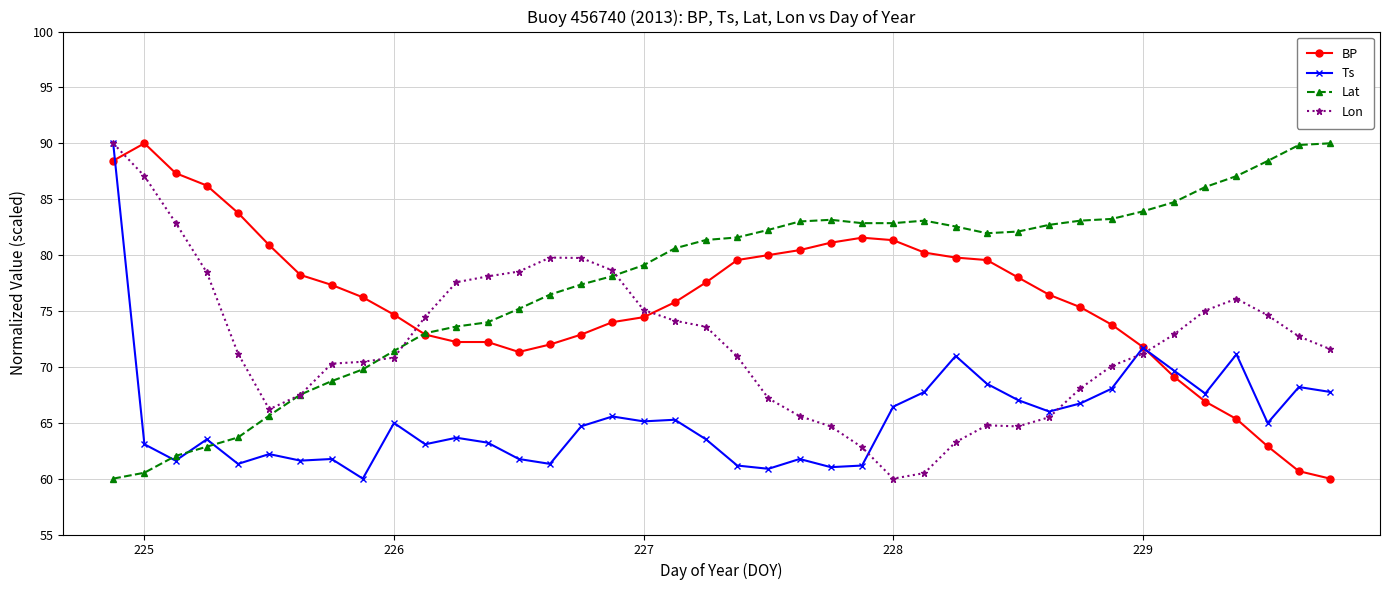

How many times do BP and Lon cross each other?

4